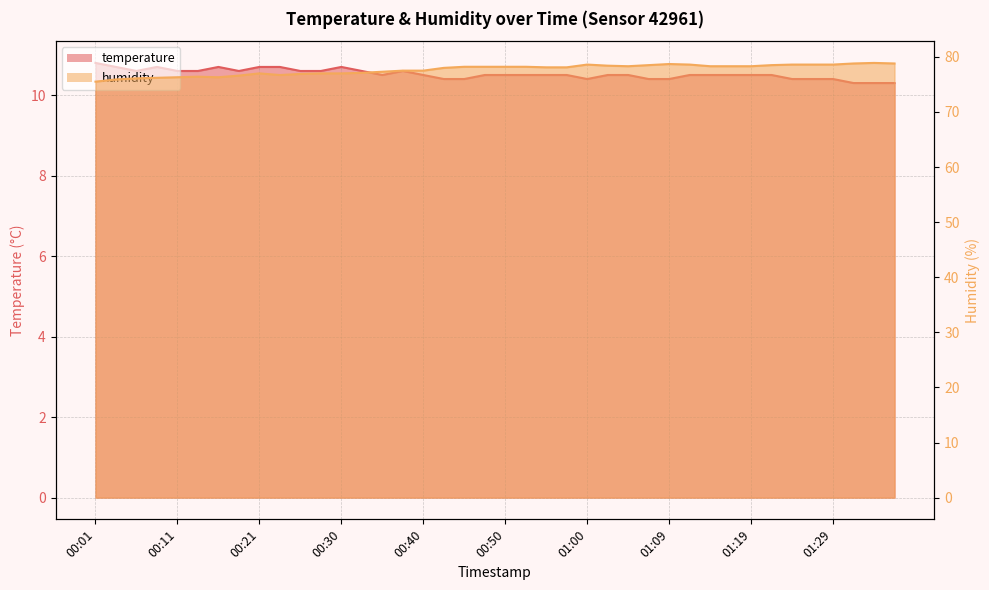

How many values in the humidity series are below 78?

17